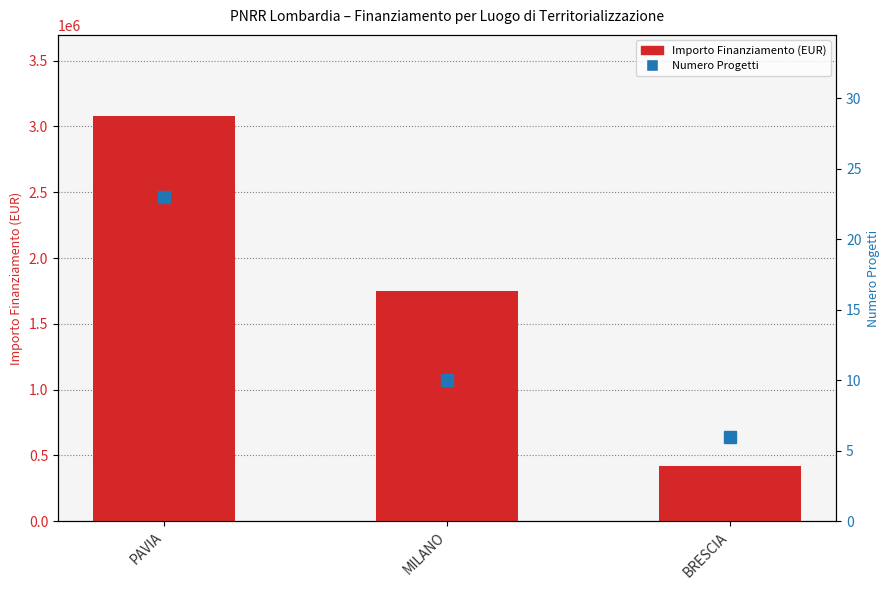

Reading left to right, transcribe all the data shown in this chart.

PAVIA=3080000	MILANO=1750000	BRESCIA=420000